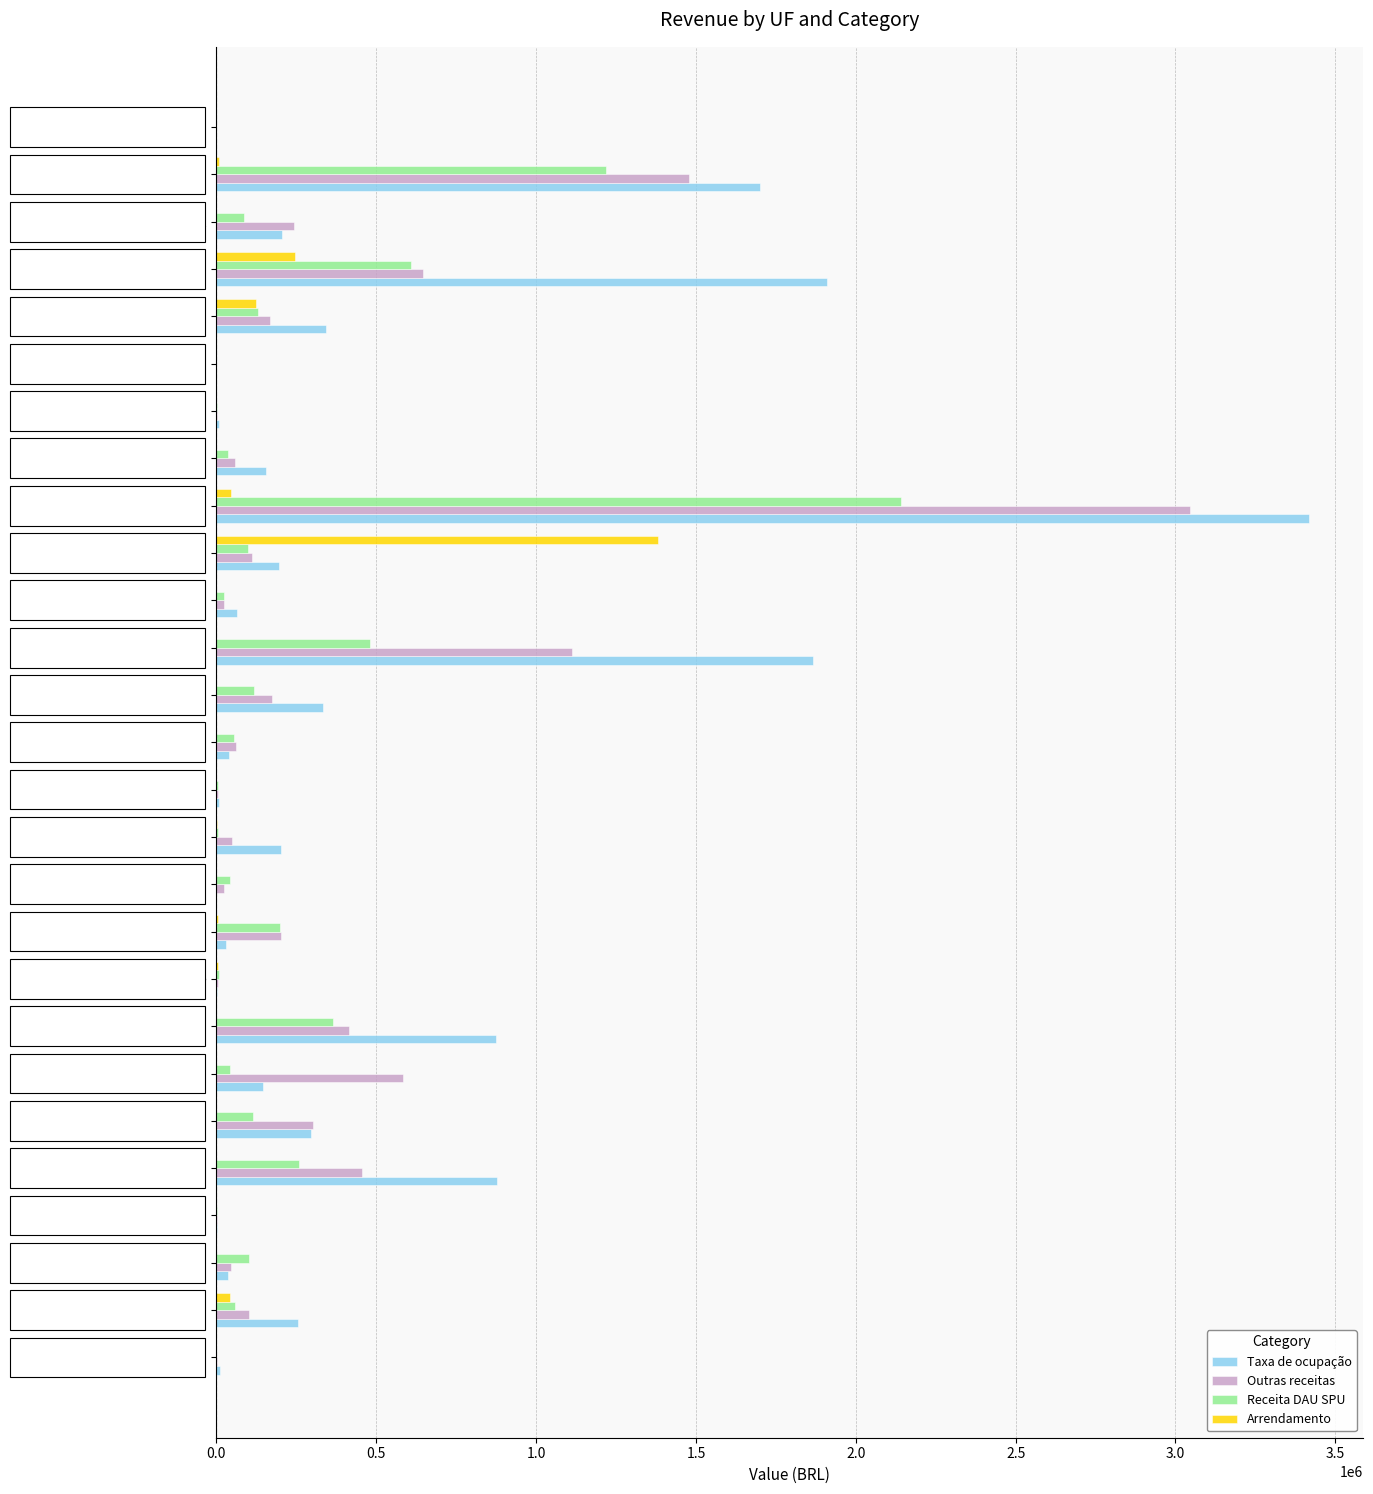

What is the sum of all Arrendamento values?

1863802.0